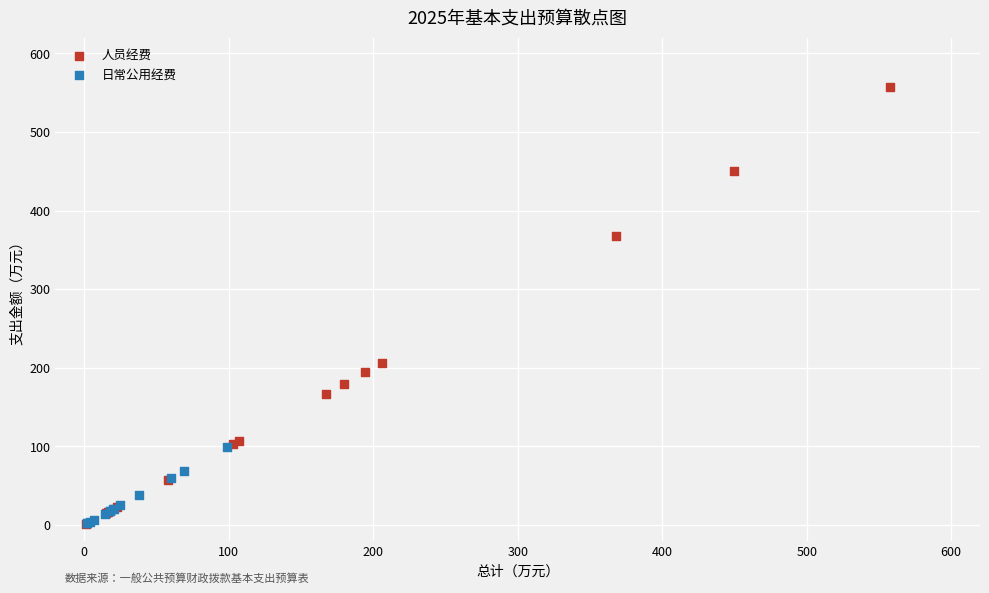

Which series reaches the maximum Y coordinate?

人员经费